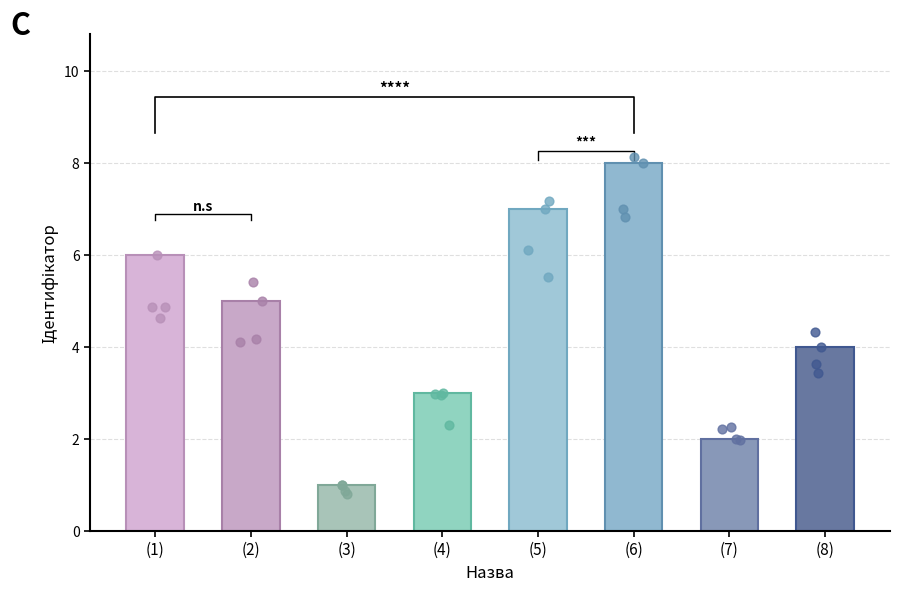

What is the ratio of the value at (5) to the value at (1)?

1.2